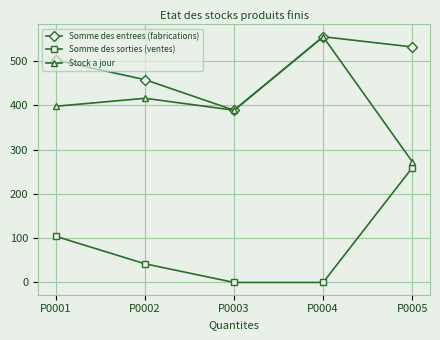

Rank the categories by Stock a jour value from highest to lowest.

P0004, P0002, P0001, P0003, P0005